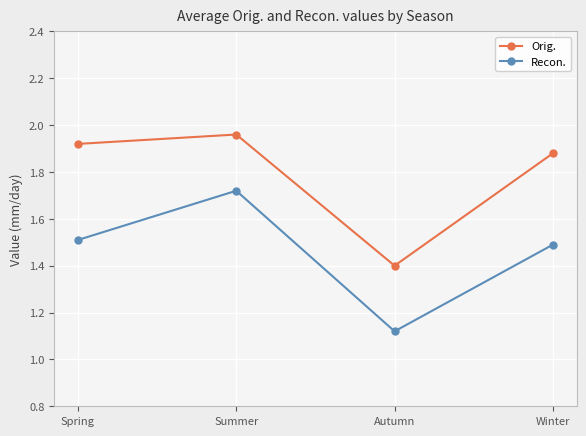

At which label does Recon. reach its minimum?

Autumn